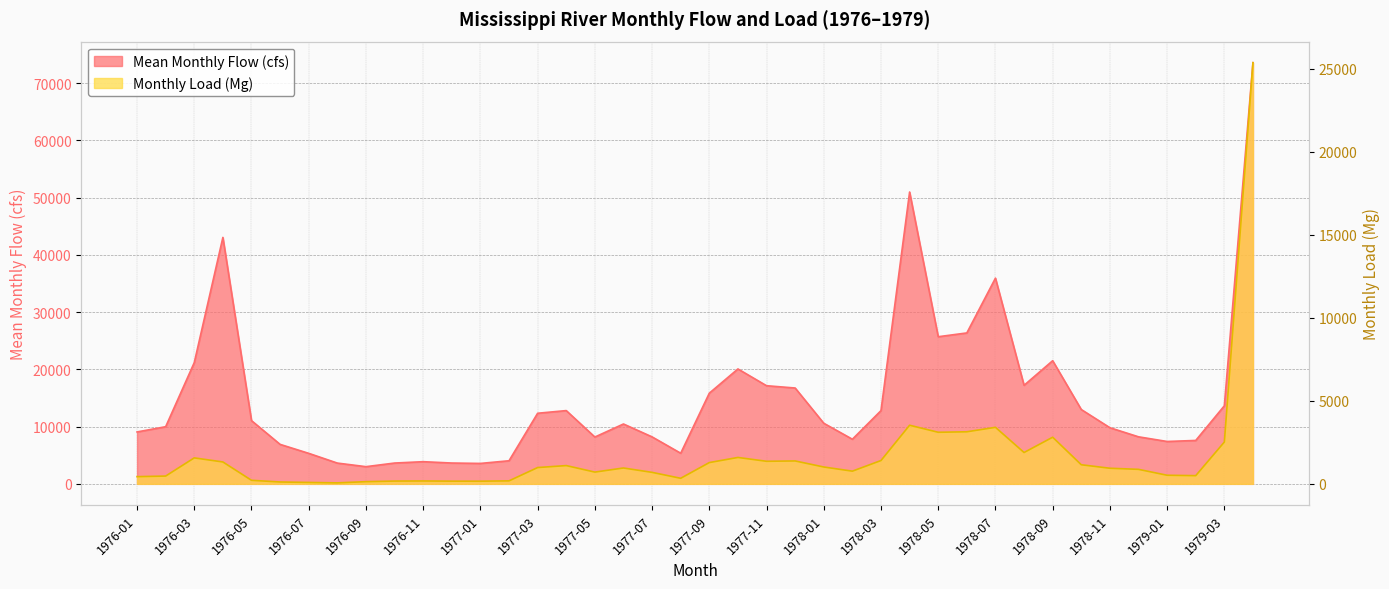

What is the label of the 7th point from the left?

1976-07